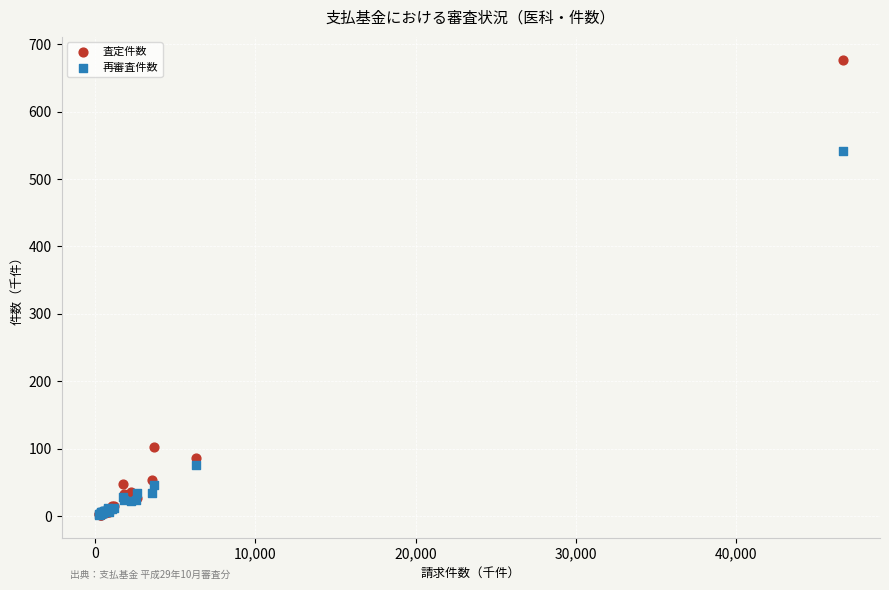

In the 再審査件数 series, what Y value is closest to 271?

75.7